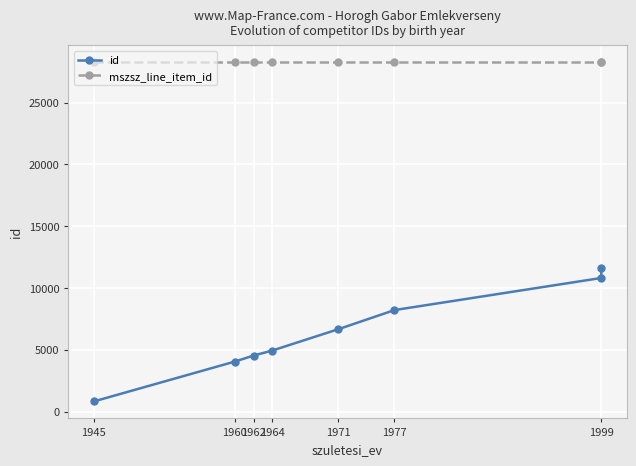

Is it true that mszsz_line_item_id equals 42737 at 1999?

False